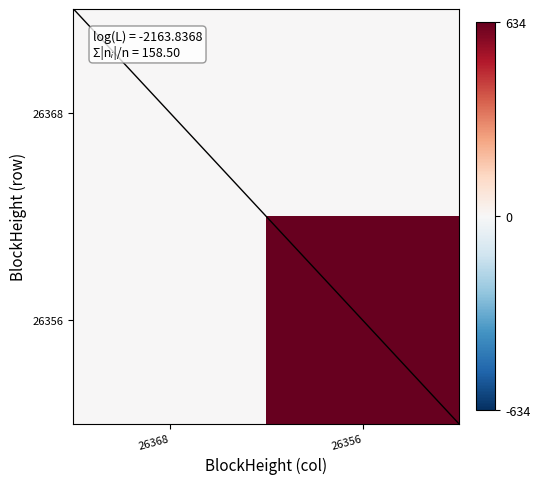

Reading left to right, what are all the values shown in this chart?

26368: 26368=0	26356=0
26356: 26368=0	26356=634